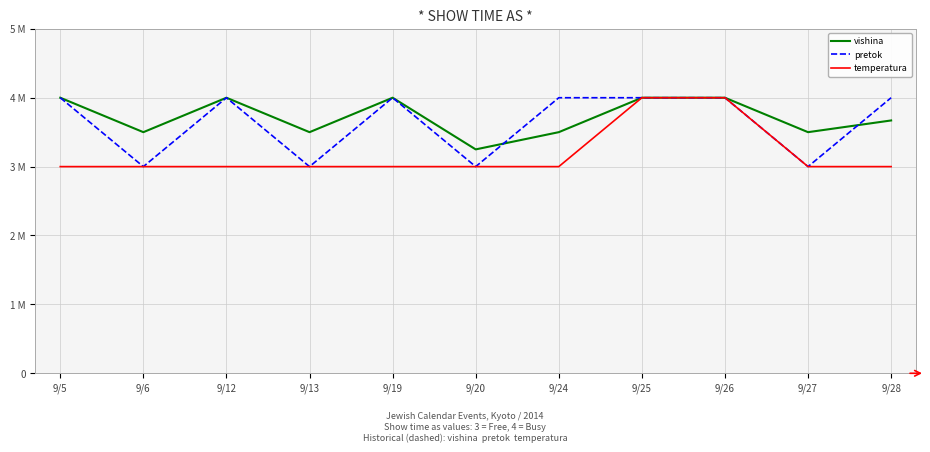

What is the difference between the maximum and minimum values in the vishina series?

0.8